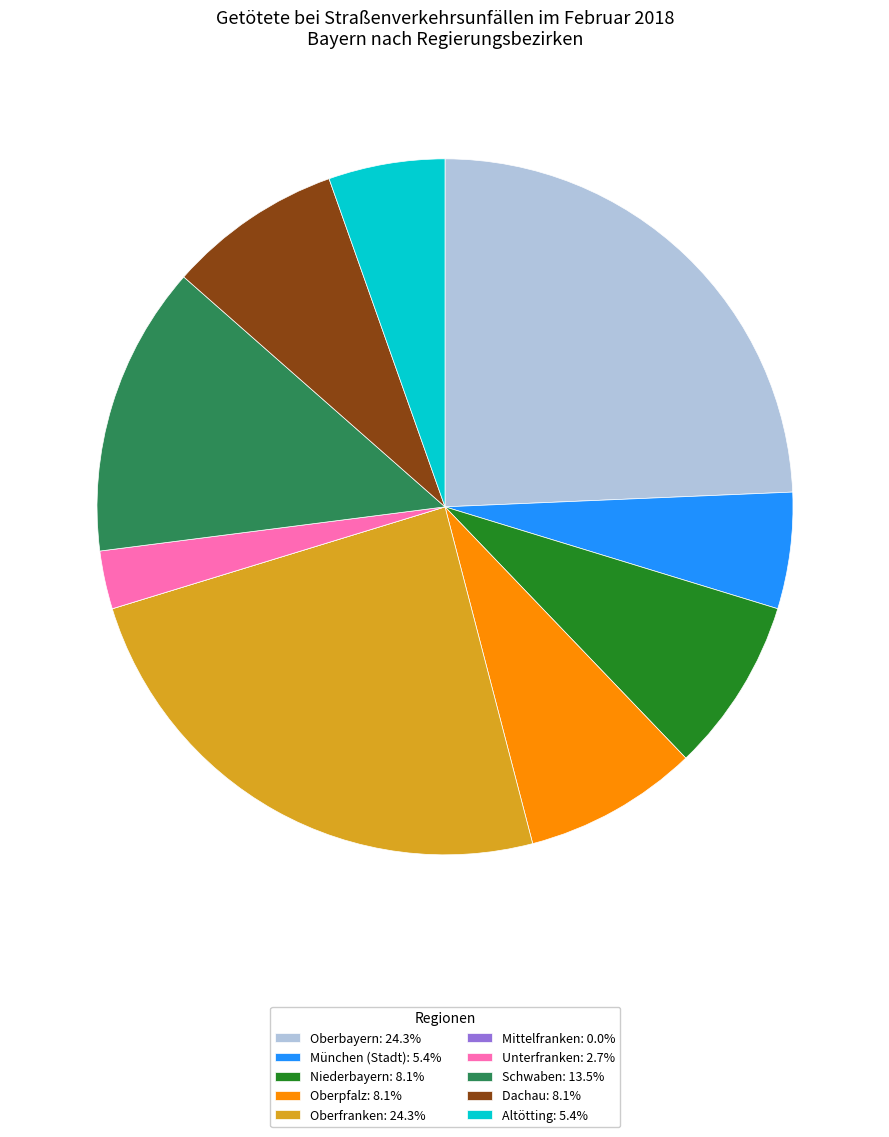

Do Niederbayern: 8.1% and Unterfranken: 2.7% together represent more than half of the pie?

No